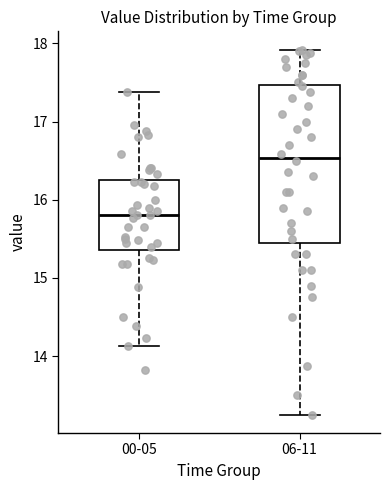

Reading left to right, read every box against the y-axis: the position of its median line, the range the box covers, and the ends of its whiskers. The values are not printed on the chart, so give them approximately, as read against the axis.

00-05: median 15.8, box 15.4 to 16.3, whiskers 14.1 to 17.4
06-11: median 16.5, box 15.5 to 17.5, whiskers 13.3 to 17.9